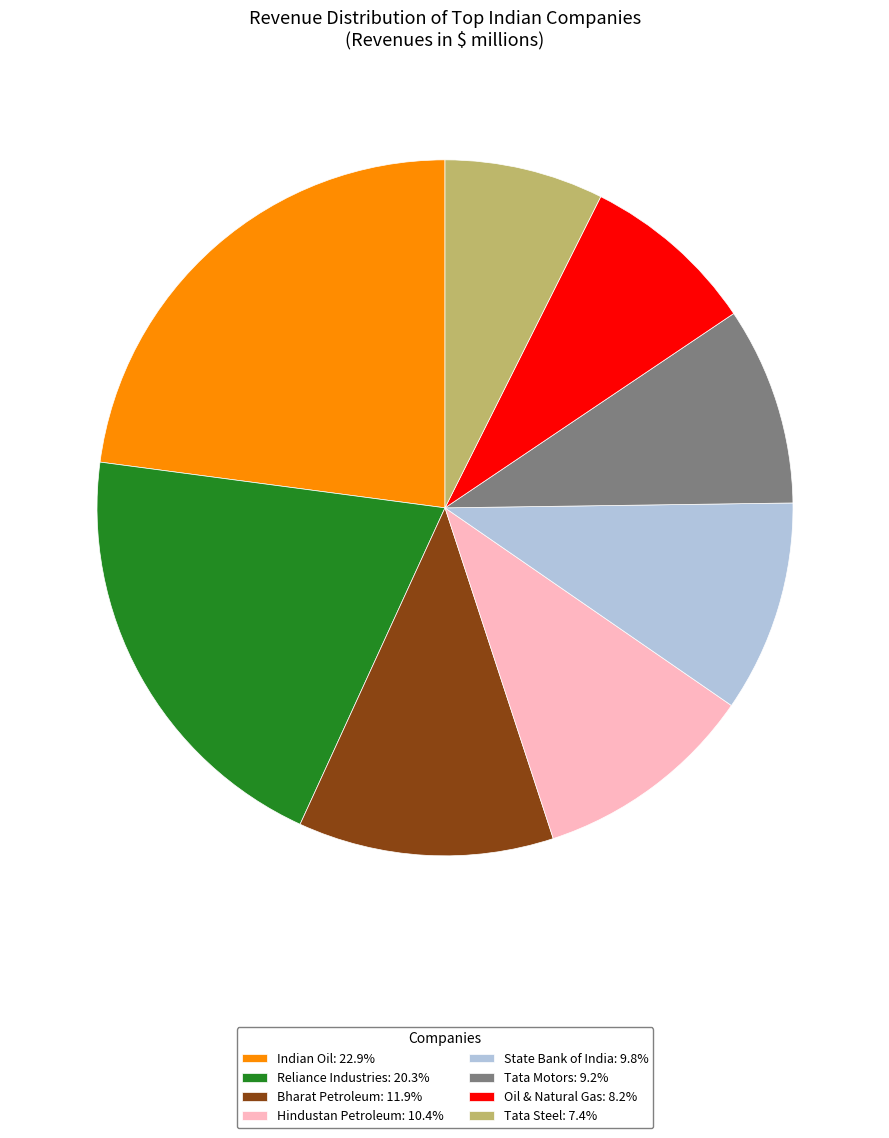

Which category has the biggest portion of the pie?

Indian Oil